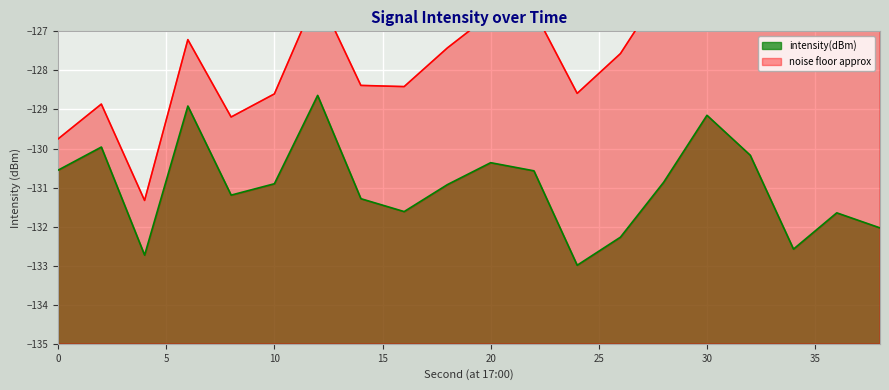

Between 18 and 28, which is larger?

28